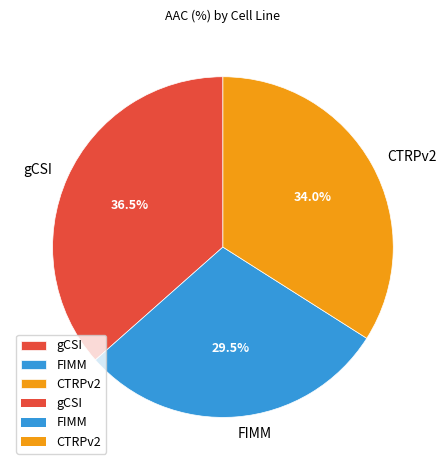

What is the ratio of the value at CTRPv2 to the value at FIMM?

1.2